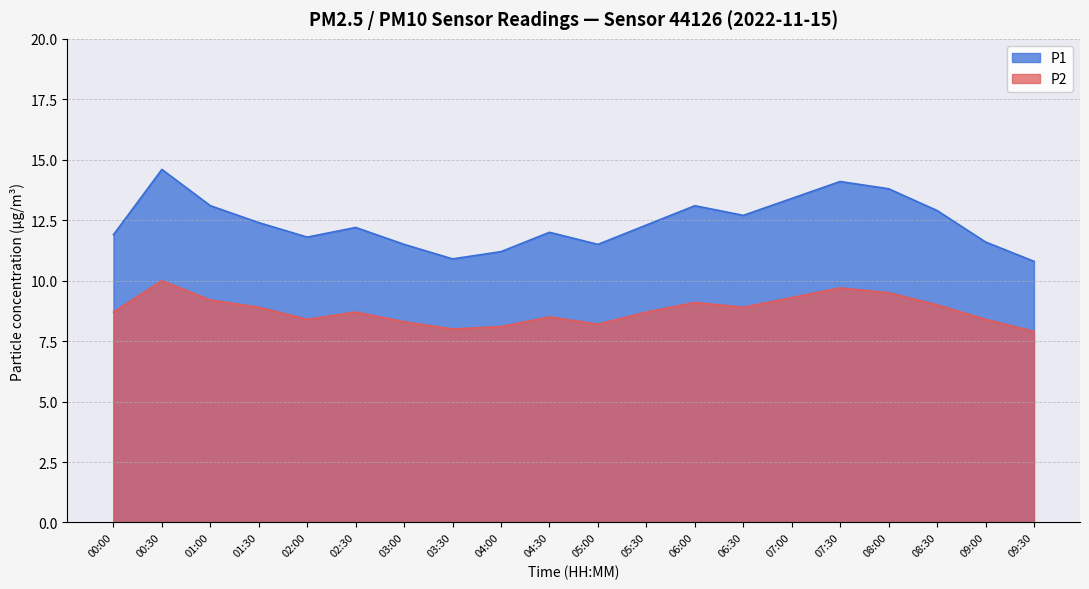

What is the difference between the maximum and minimum values in the P2 series?

2.1